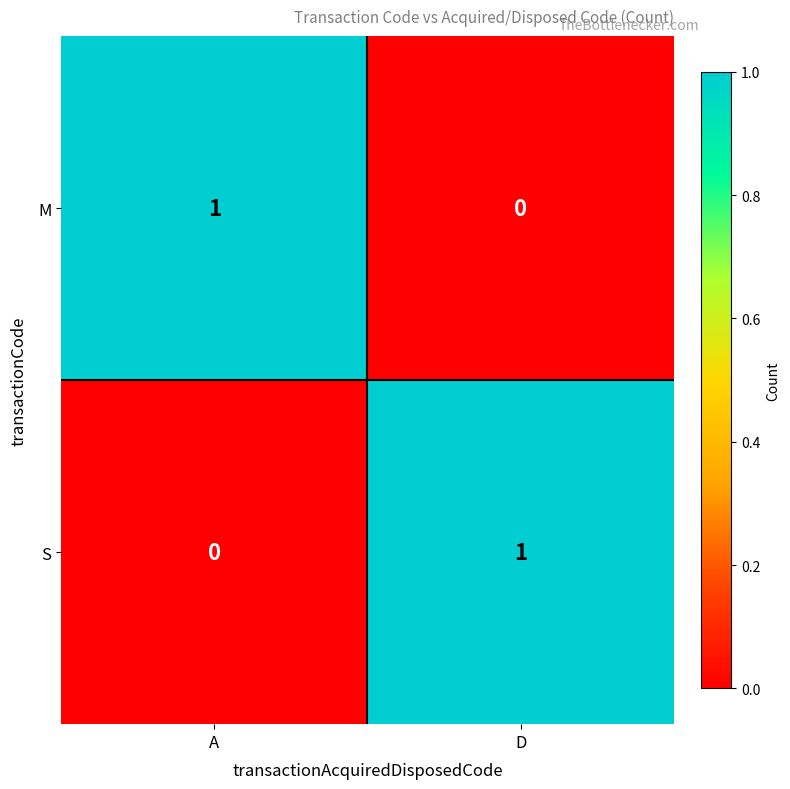

List the labels in order of M value, largest first.

A, D